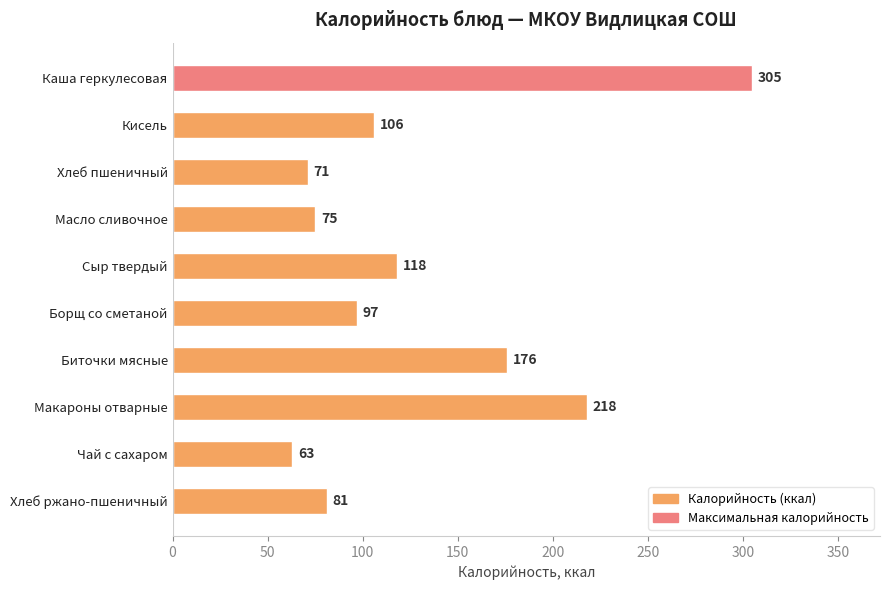

Reading bottom to top, list all the values displayed in this chart.

81	63	218	176	97	118	75	71	106	305